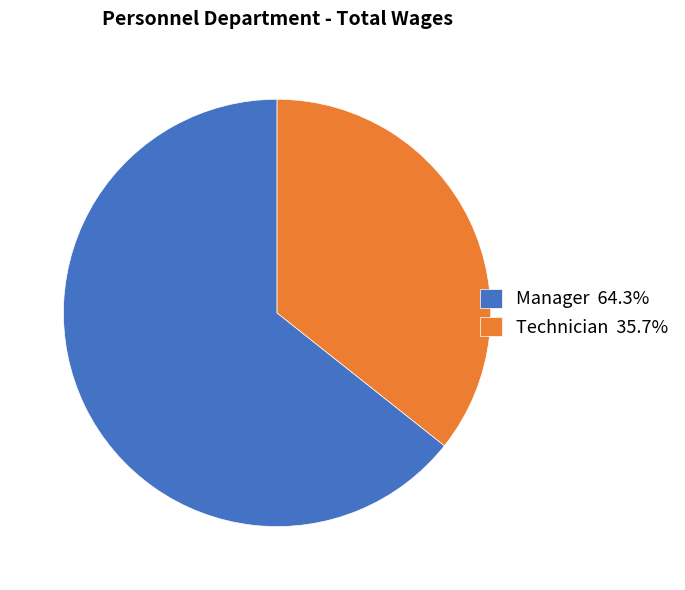

What is the ratio of the value at Technician 35.7% to the value at Manager 64.3%?

0.6